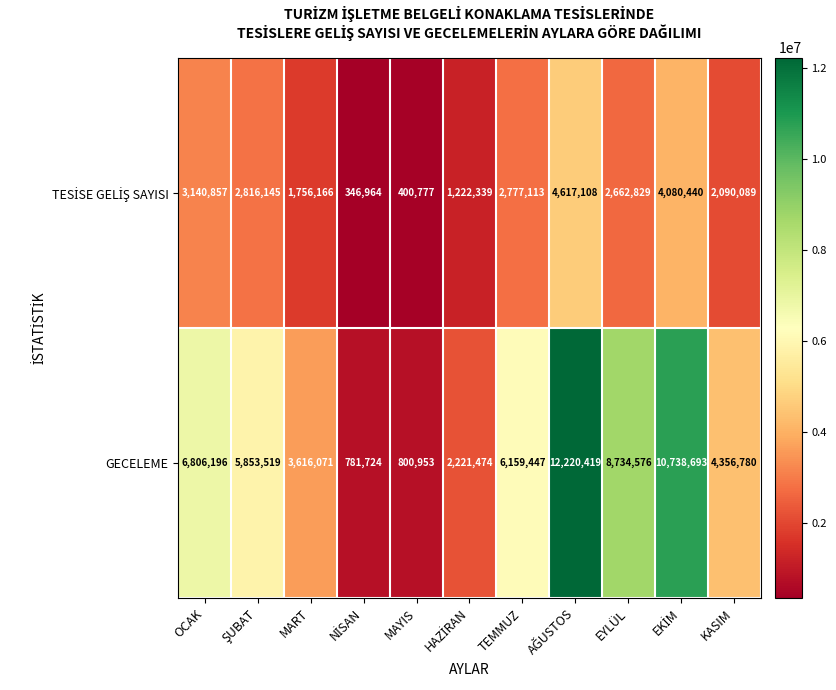

What is the sum of all GECELEME values?

62289852